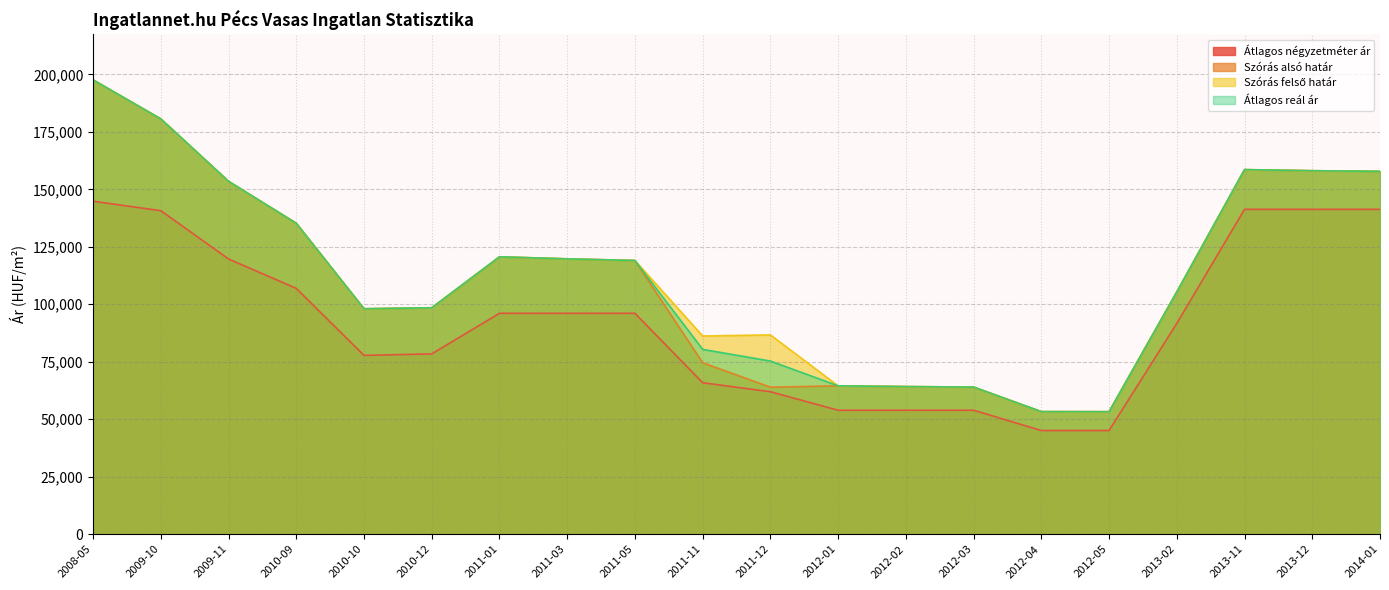

Rank the series by their maximum value, from lowest to highest.

Átlagos négyzetméter ár, Szórás alsó határ, Szórás felső határ, Átlagos reál ár